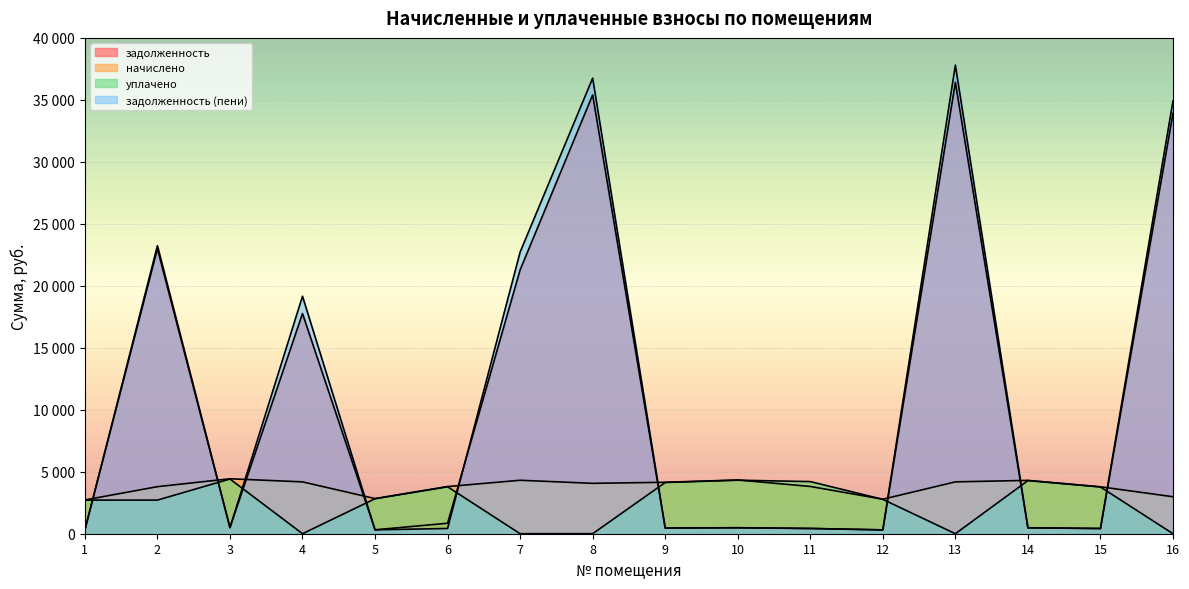

At 7, list the series in order from largest to smallest.

задолженность (пени), задолженность, начислено, уплачено